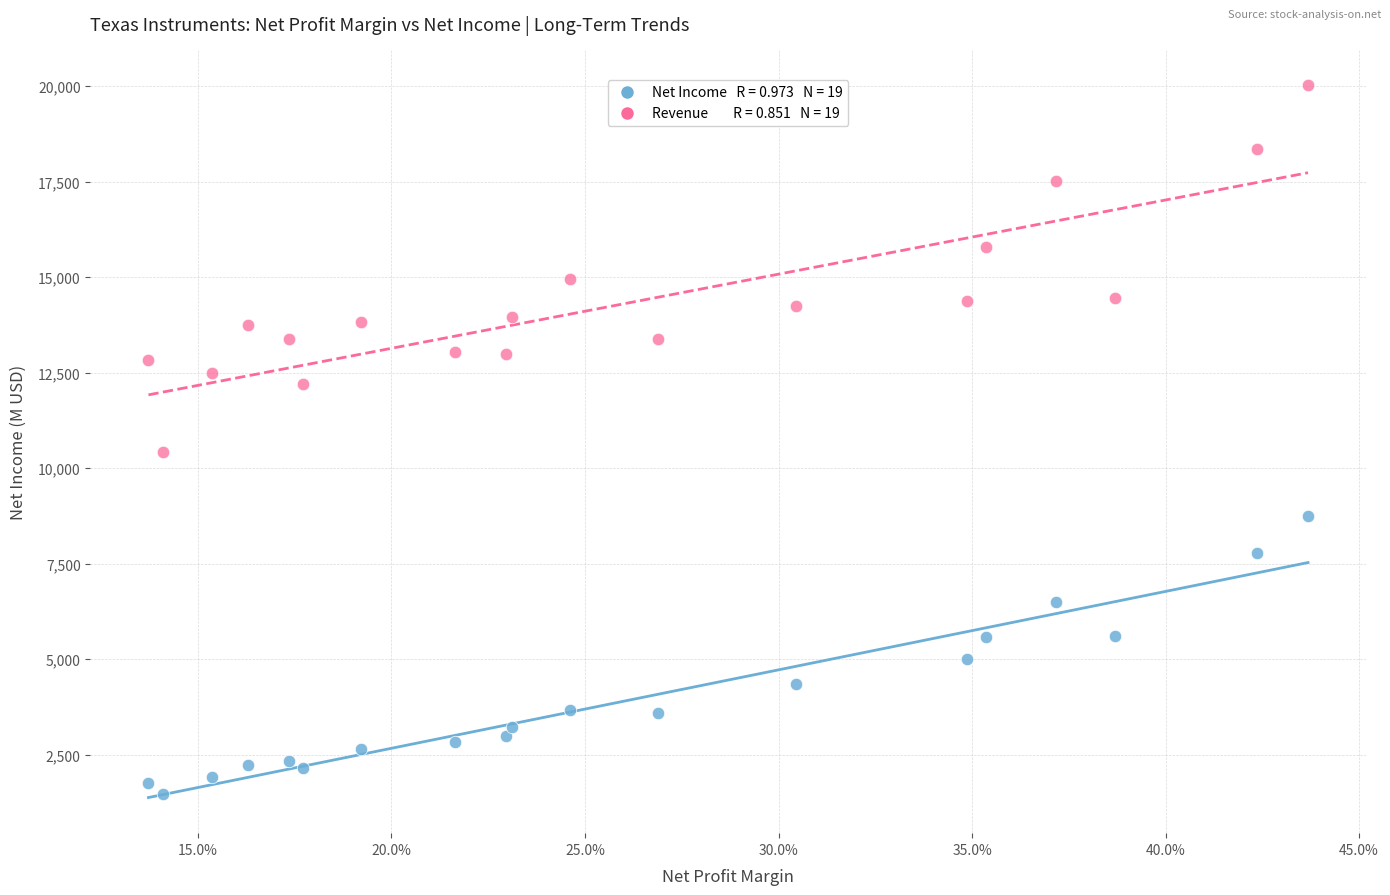

Across all series, what Y value is closest to 10749?

10427